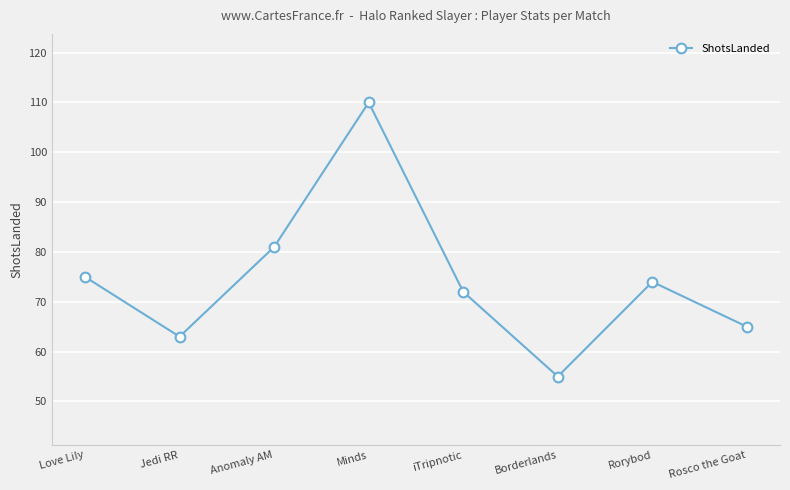

True or false: the data shows 74 at Rorybod.

True